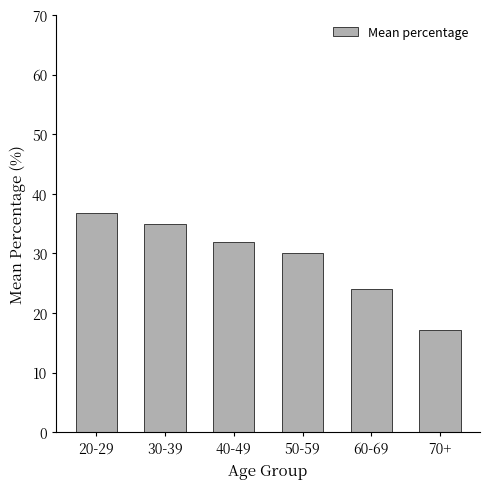

What is the value of the 6th bar from the left?

17.2